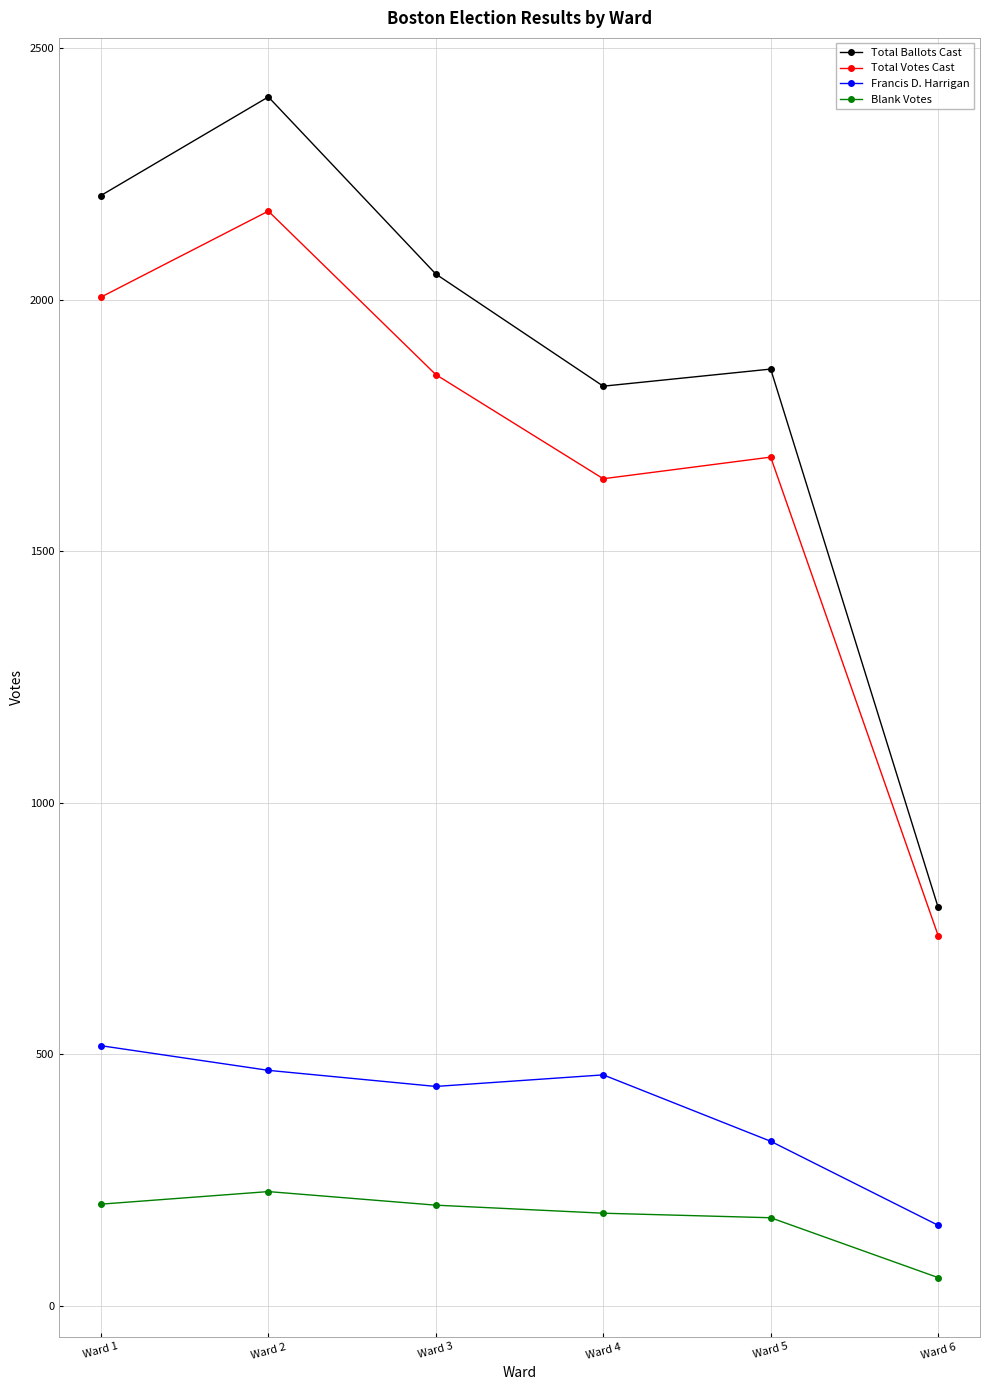

True or false: Francis D. Harrigan and Total Votes Cast cross at least once.

False